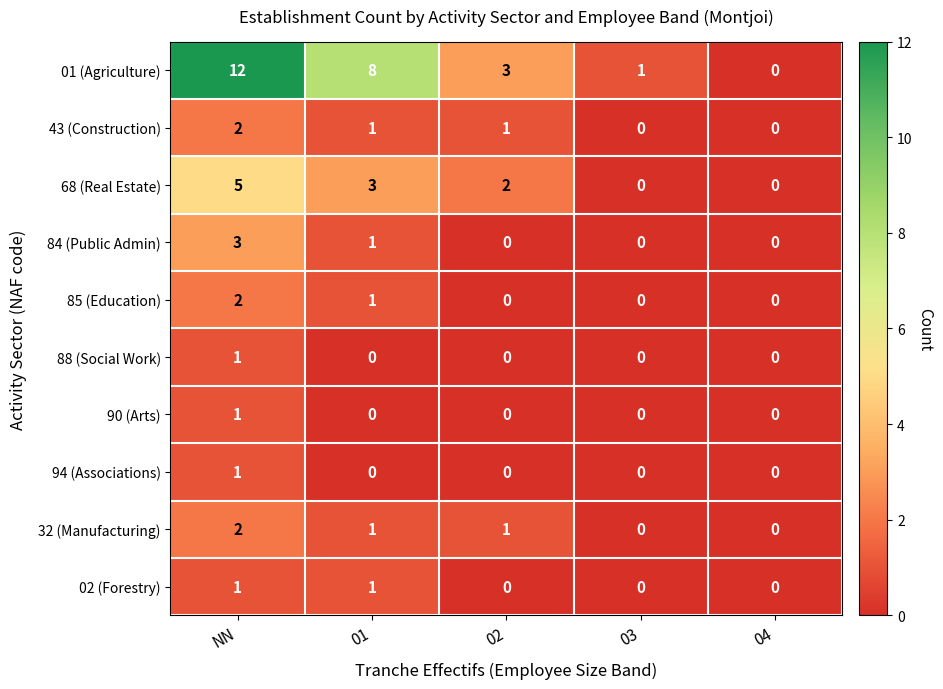

True or false: 68 (Real Estate) has a value of 3 at 02.

False